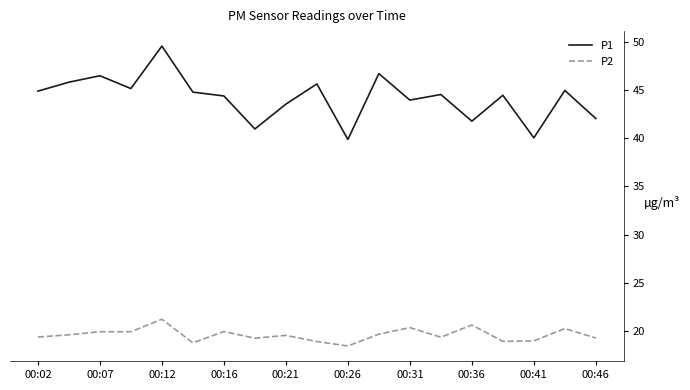

What is the maximum value for P2?

21.2